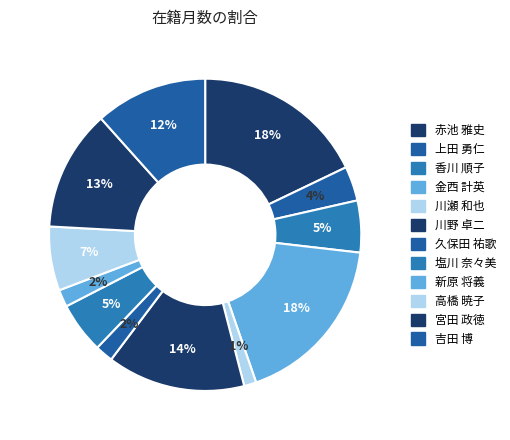

Rank the categories by value from lowest to highest.

川瀬 和也, 新原 将義, 久保田 祐歌, 上田 勇仁, 塩川 奈々美, 香川 順子, 高橋 暁子, 吉田 博, 宮田 政徳, 川野 卓二, 赤池 雅史, 金西 計英